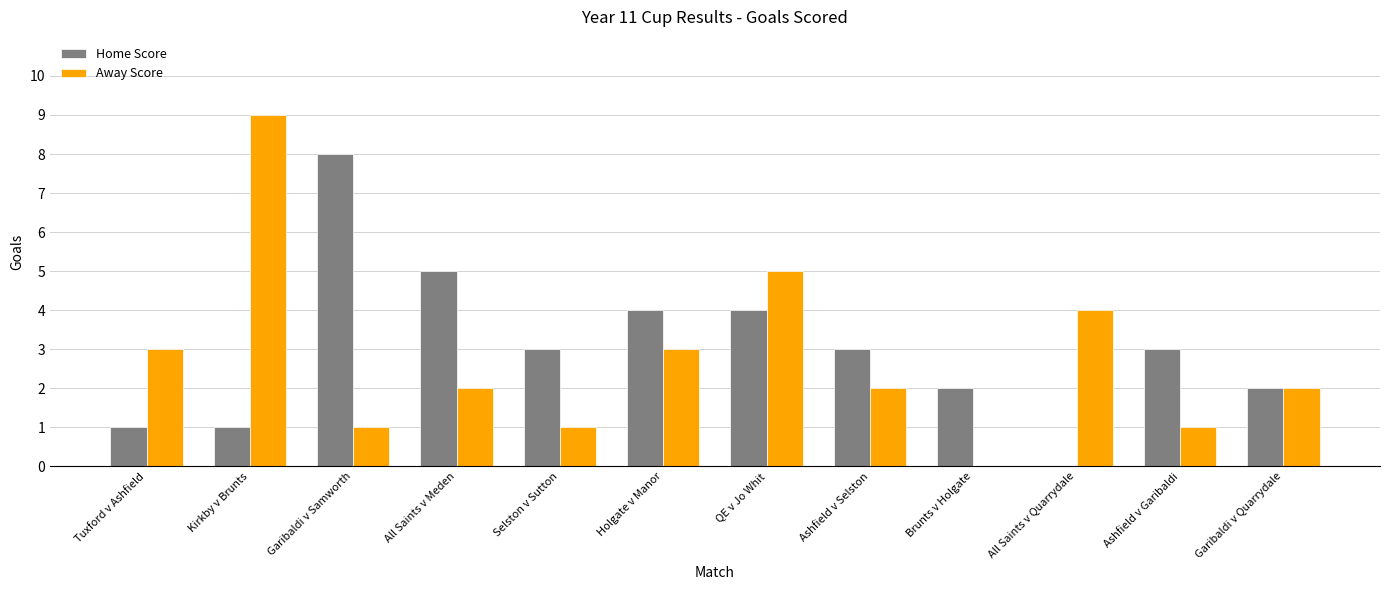

What is the maximum value for Away Score?

9